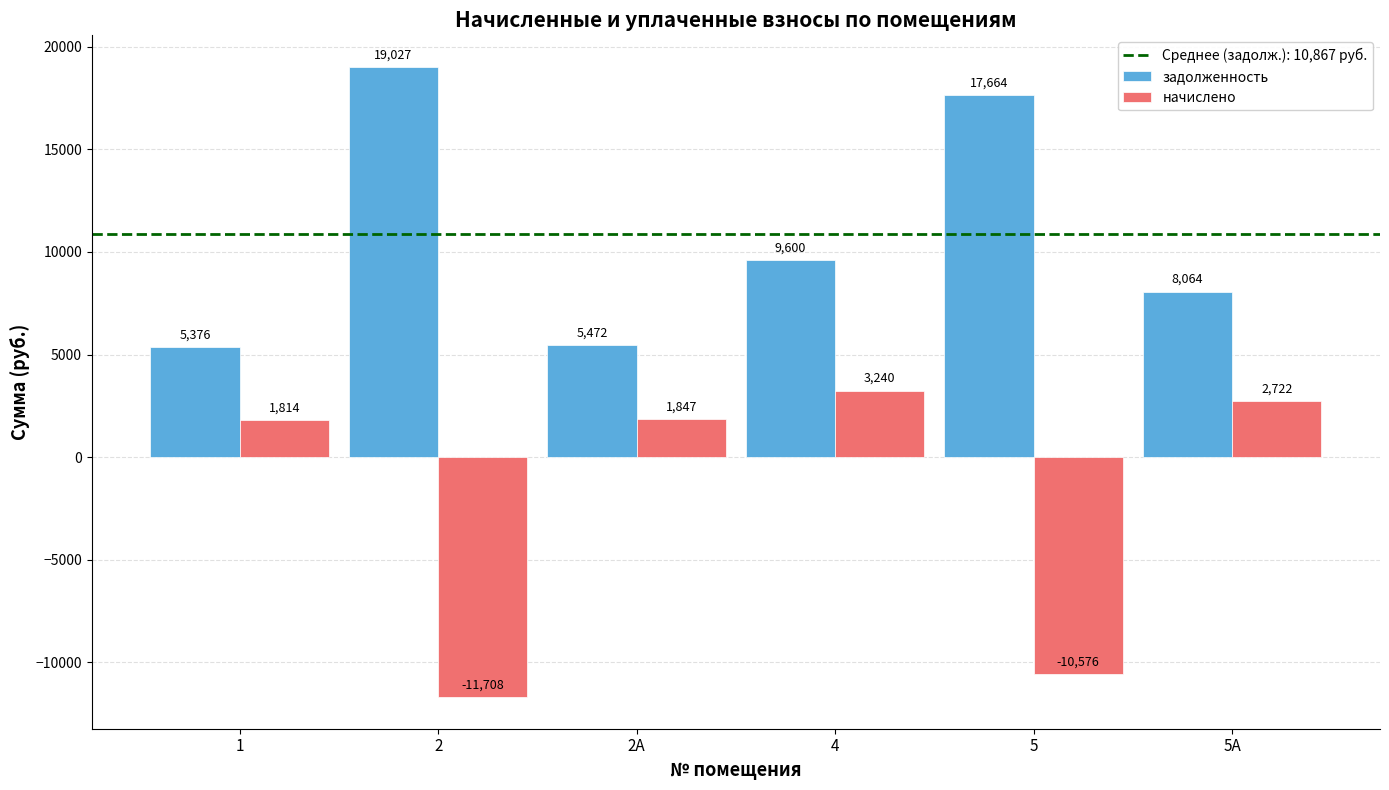

At 4, list the series in order from largest to smallest.

задолженность, начислено